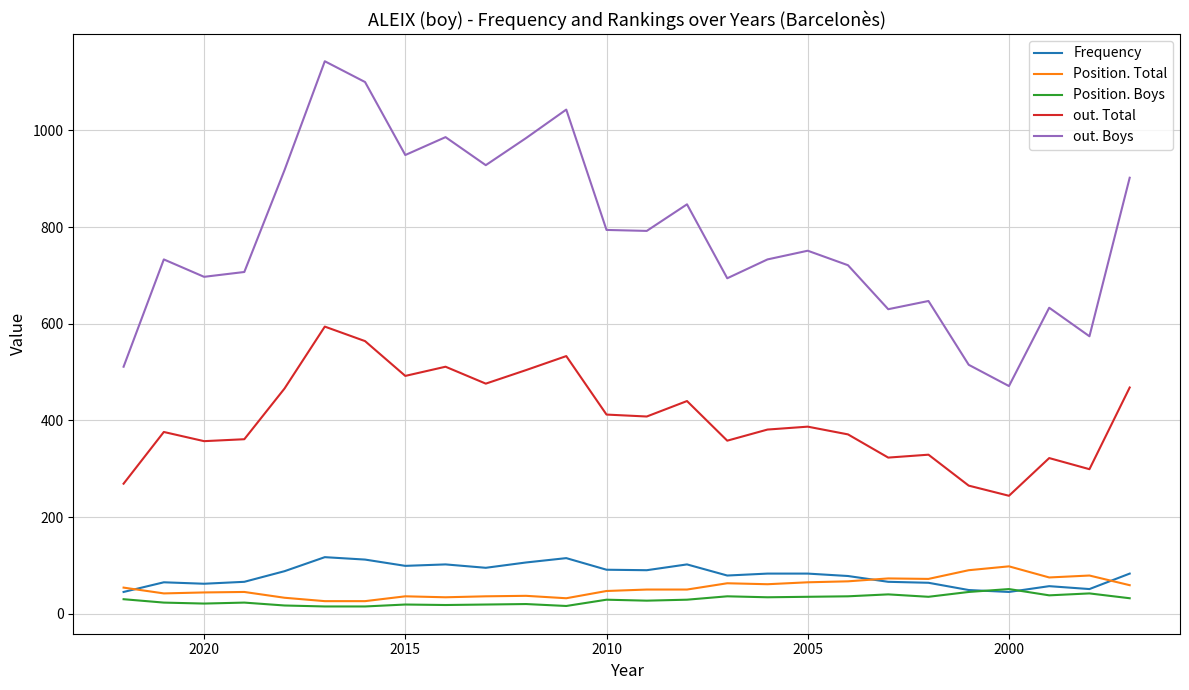

How many values in the Frequency series exceed 83?

11